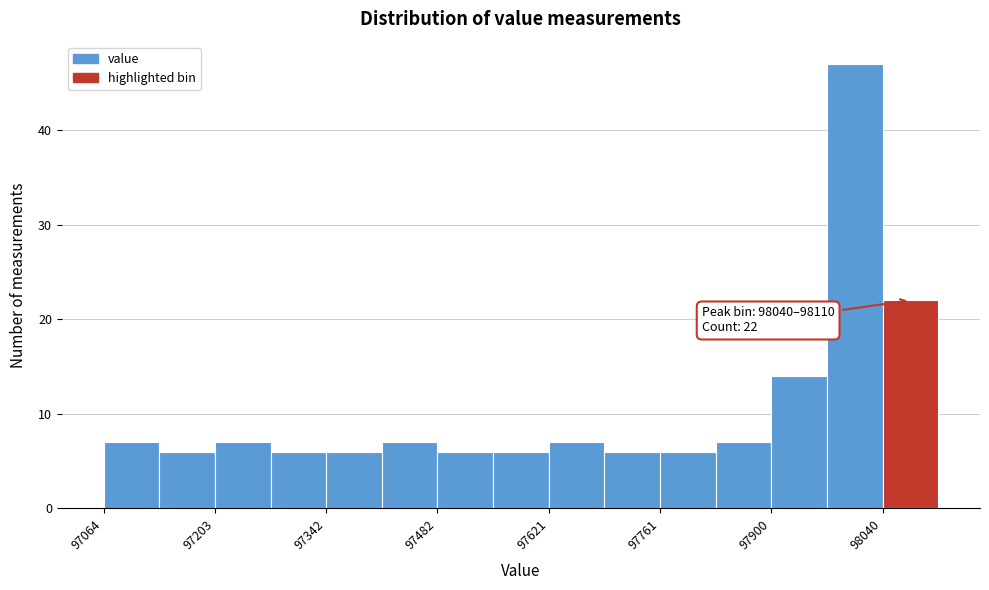

Read against the x-axis, roughly where is the centre of the tallest bar?

98000